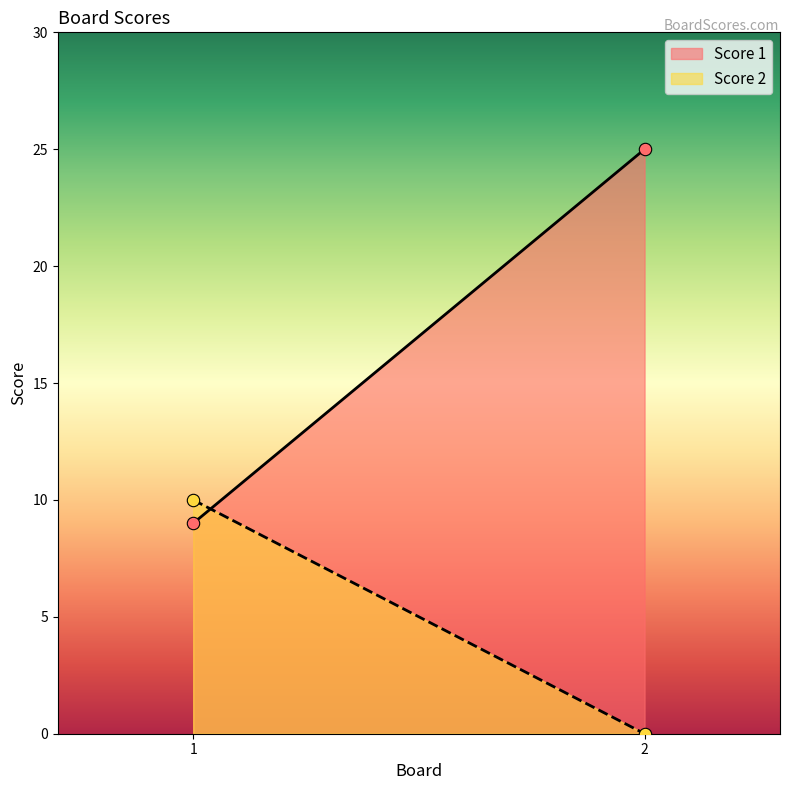

Is the value of Score 1 at 1 greater than the value of Score 2 at 2?

Yes